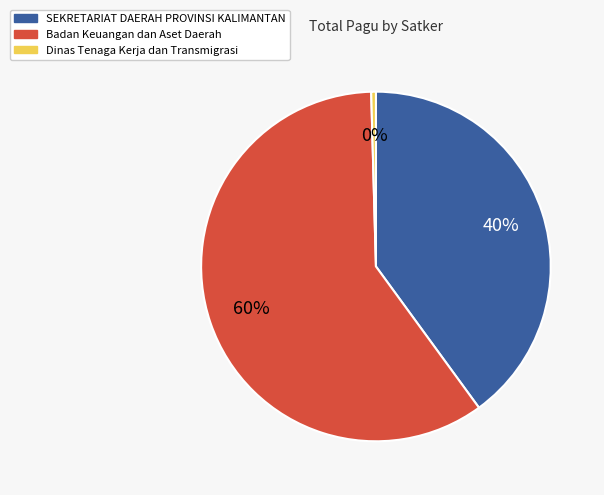

Rank the categories by value from lowest to highest.

Dinas Tenaga Kerja dan Transmigrasi, SEKRETARIAT DAERAH PROVINSI KALIMANTAN, Badan Keuangan dan Aset Daerah